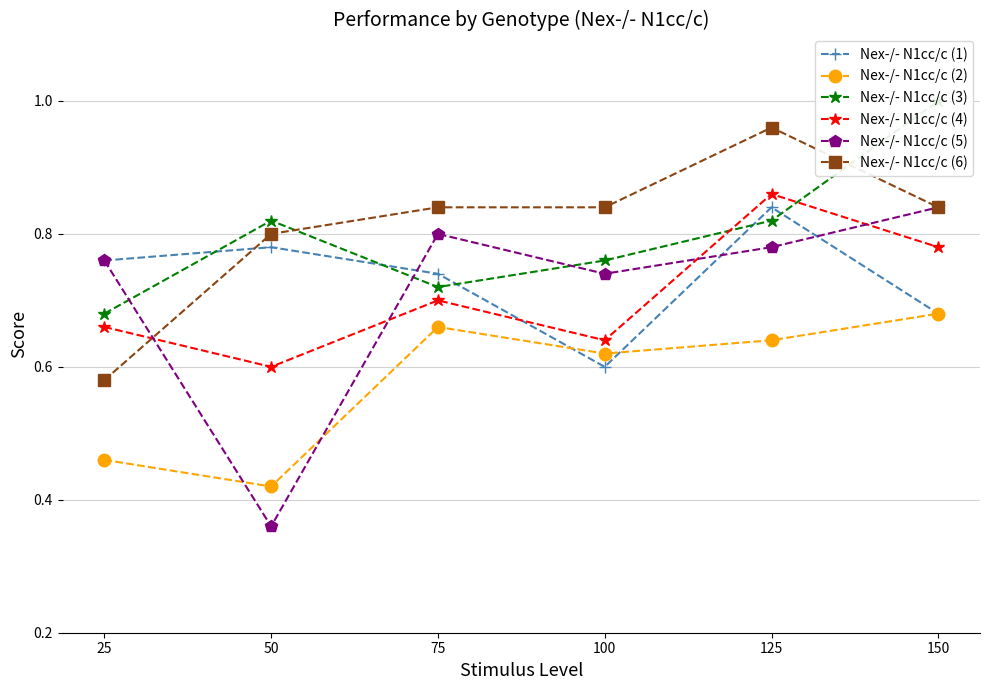

True or false: Nex-/- N1cc/c (1) has more than 0 interior local peaks.

True